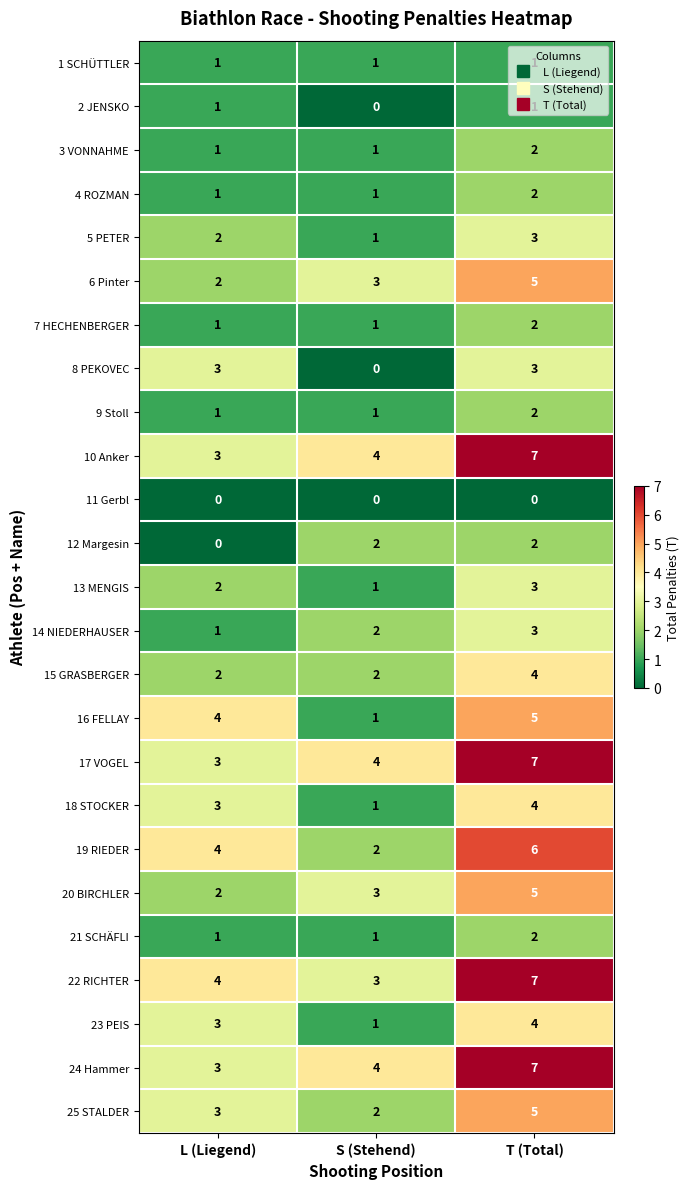

True or false: 19 RIEDER has a value of 6 at L (Liegend).

False